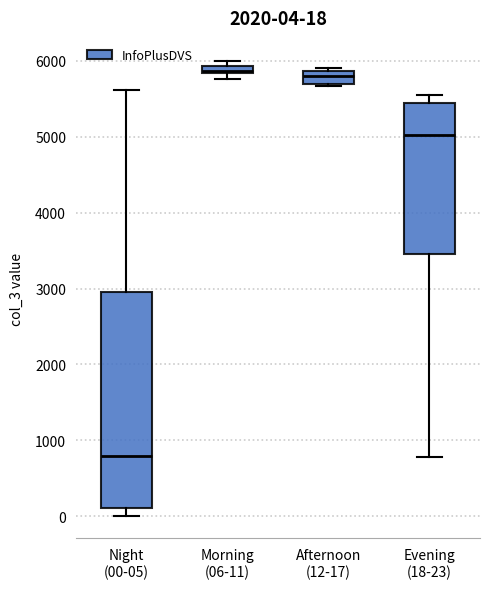

Comparing the boxes themselves (not the whiskers), which one is the tallest?

Night (00-05)